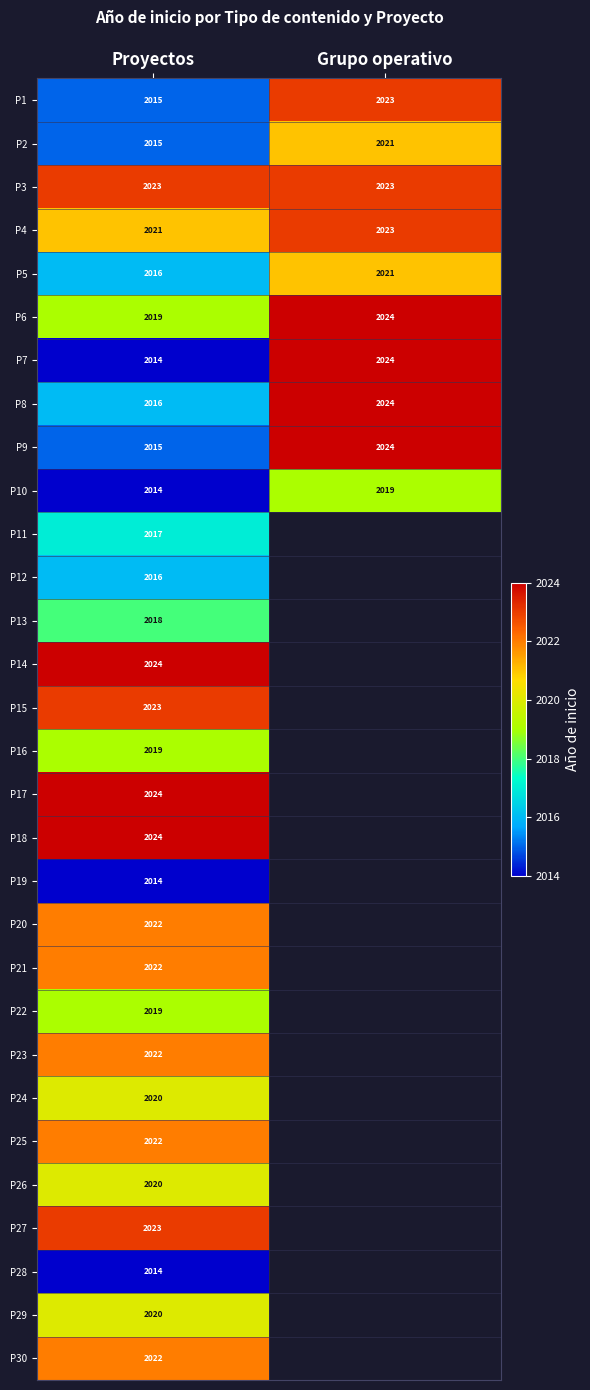

Which category has the highest value across all series?

Grupo operativo